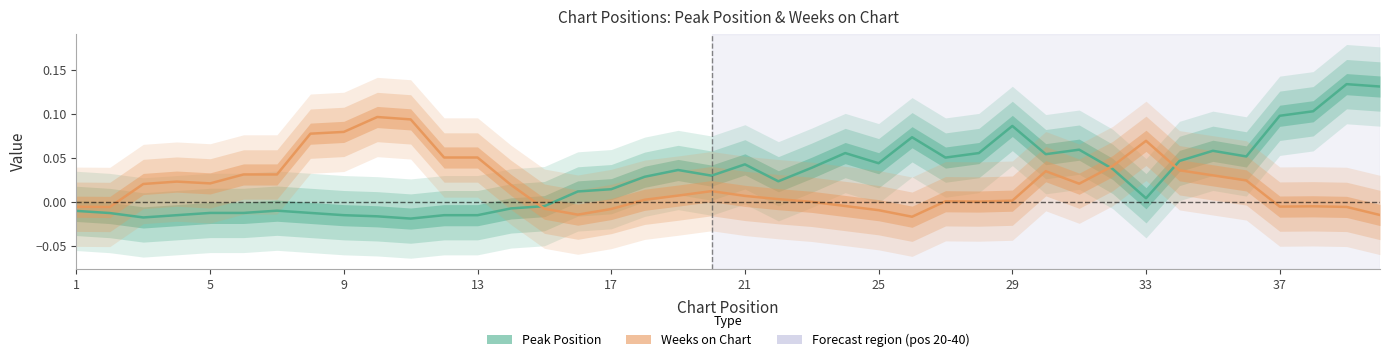

What is the sum of all Weeks on Chart values?

0.8